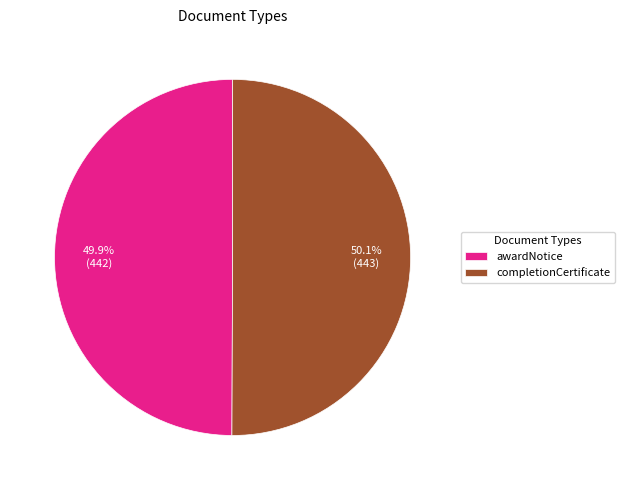

Combined, what portion of the pie is awardNotice and completionCertificate?

100.0%